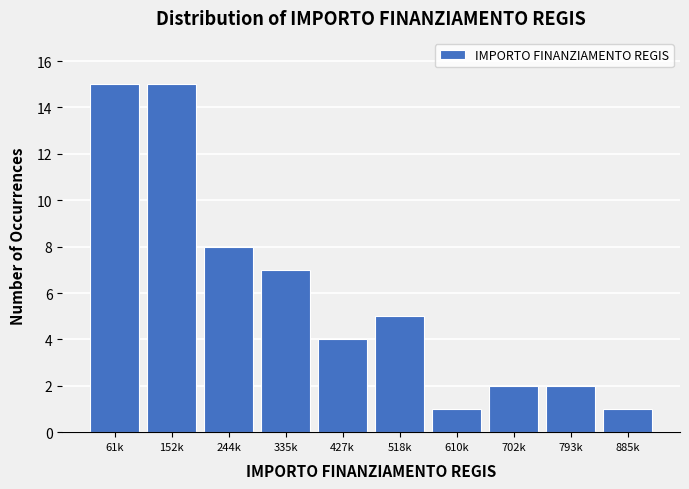

Reading left to right, extract all data points from this chart.

15	15	8	7	4	5	1	2	2	1